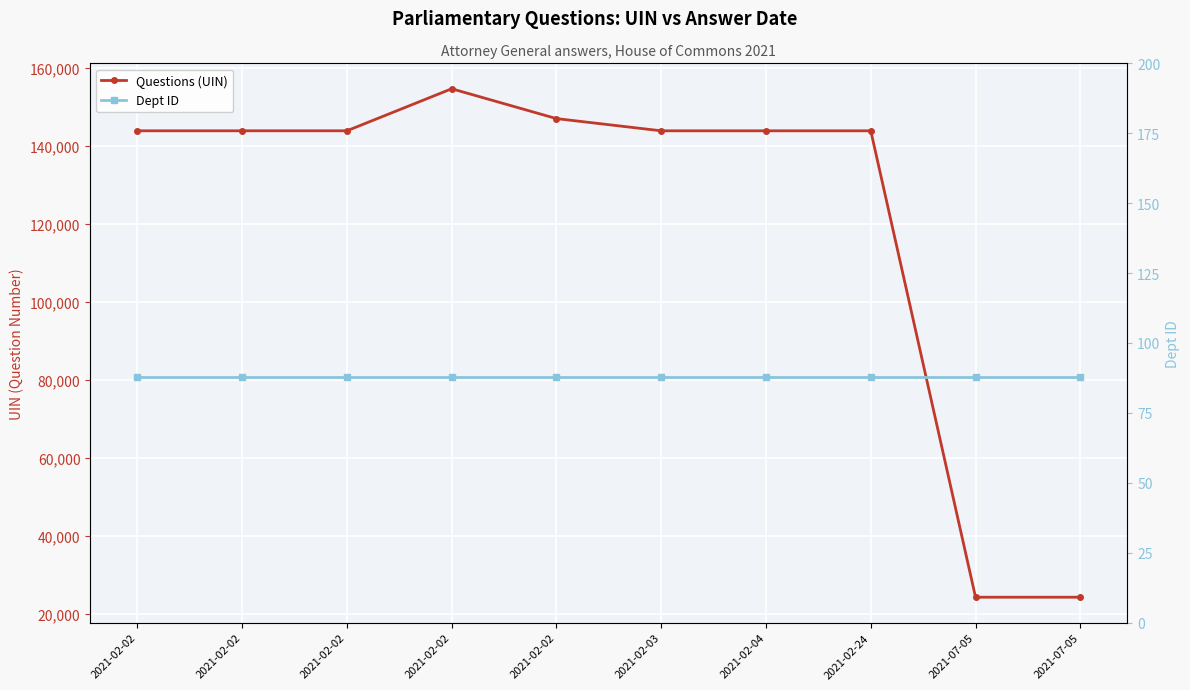

What is the label of the 1st point from the right?

2021-07-05